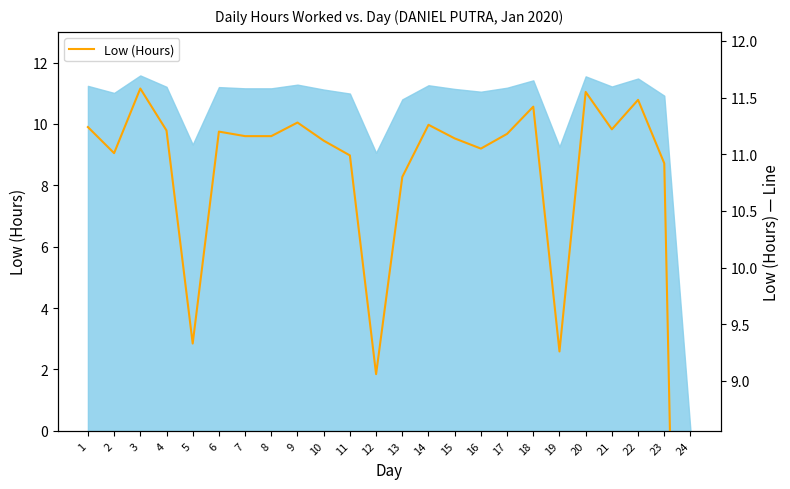

Rank the categories by value from highest to lowest.

3, 20, 22, 18, 9, 14, 1, 21, 4, 6, 17, 7, 8, 15, 10, 16, 2, 11, 23, 13, 5, 19, 12, 24